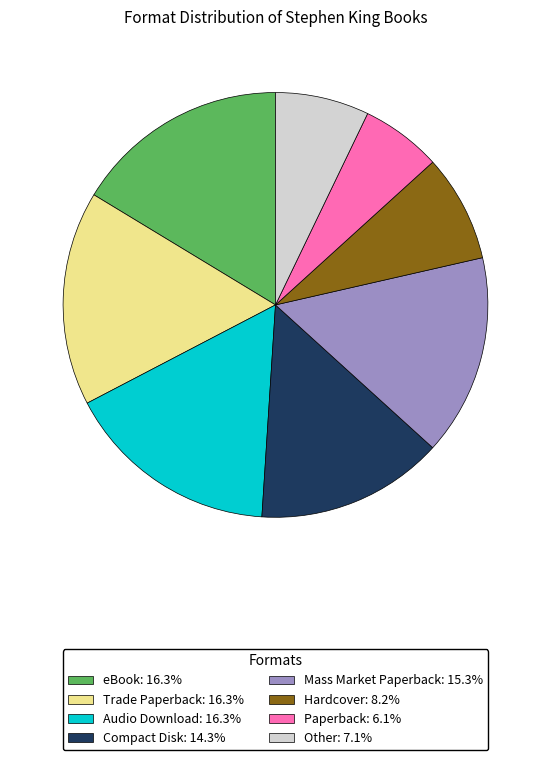

Is there any slice that represents more than half of the pie?

No